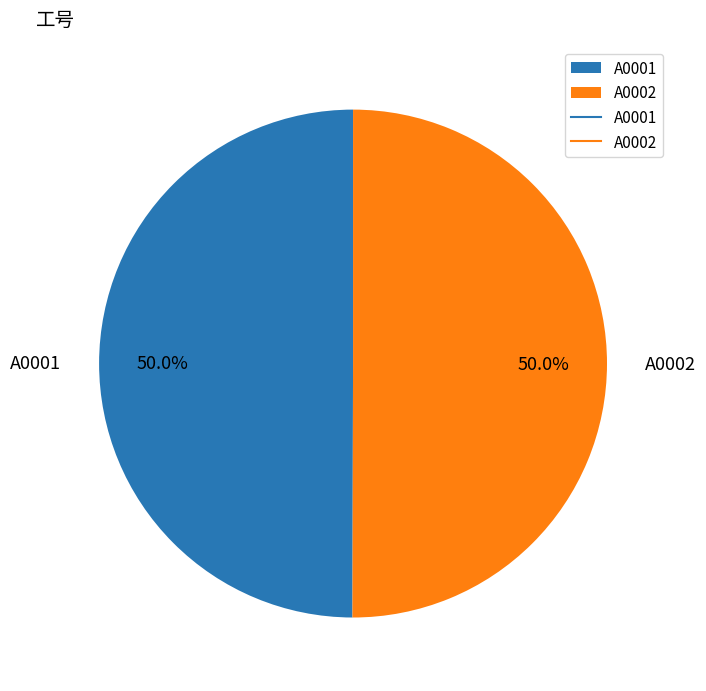

What percentage is the A0001 slice, to the nearest percent?

50%